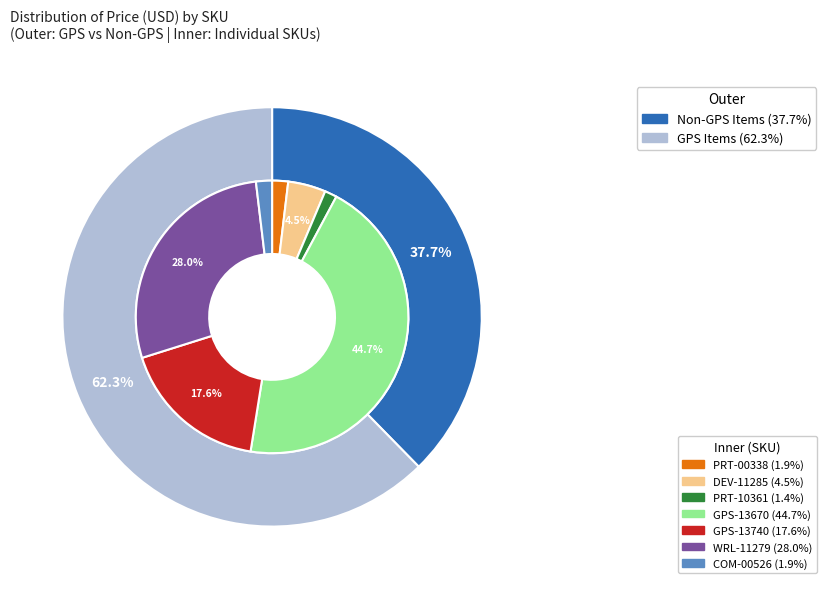

To the nearest percent, what is the difference between the largest and smallest slice percentages?

43%